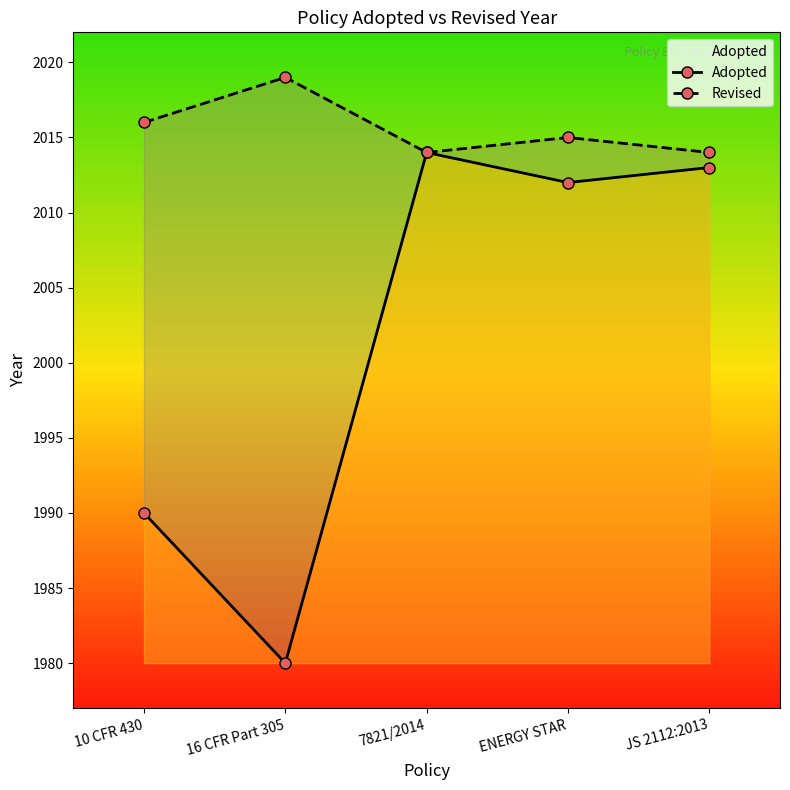

What is the highest value of the Revised series?

2019